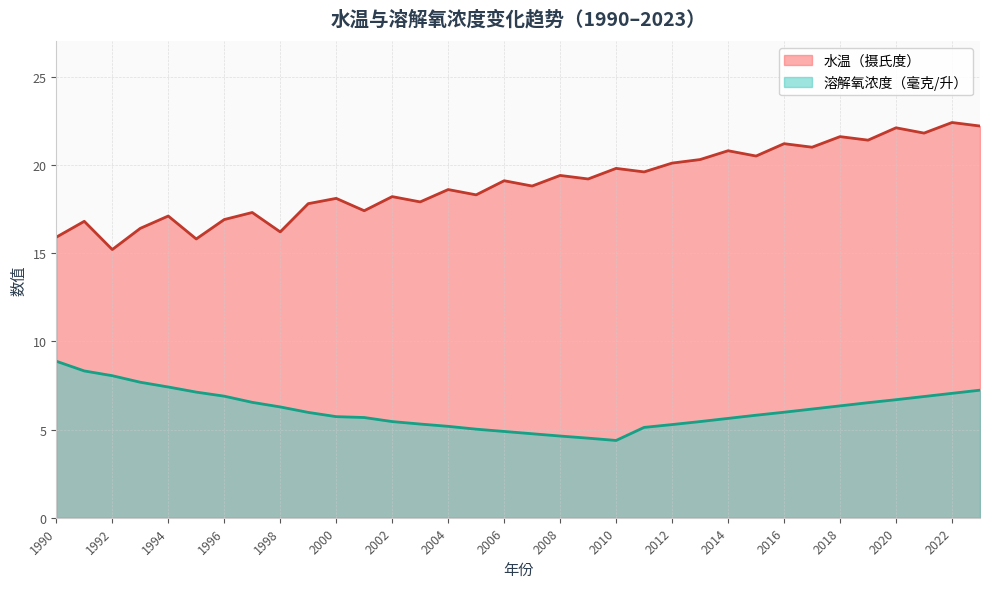

What is the sum of the 水温（摄氏度） values at 2017 and 2020?

43.1